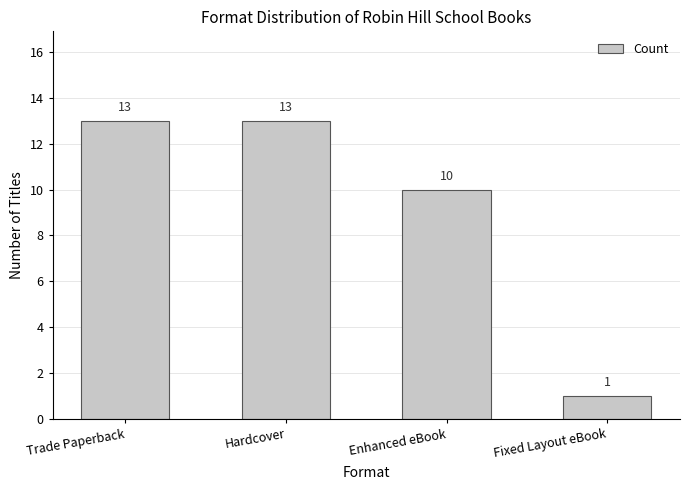

What is the label of the 1st bar from the left?

Trade Paperback